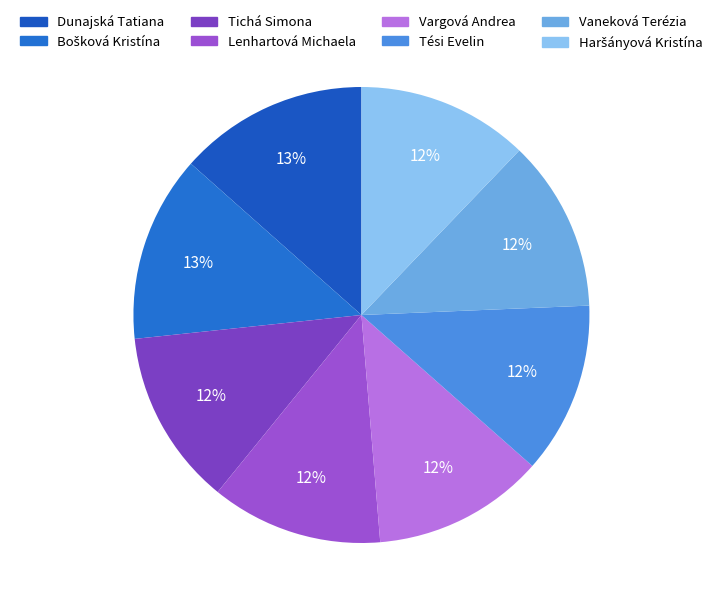

Count the number of slices in the pie.

8